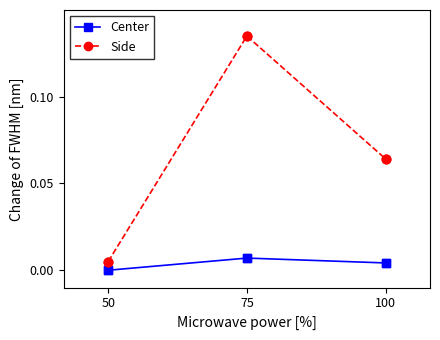

Which series changed the most between 50 and 75?

Side